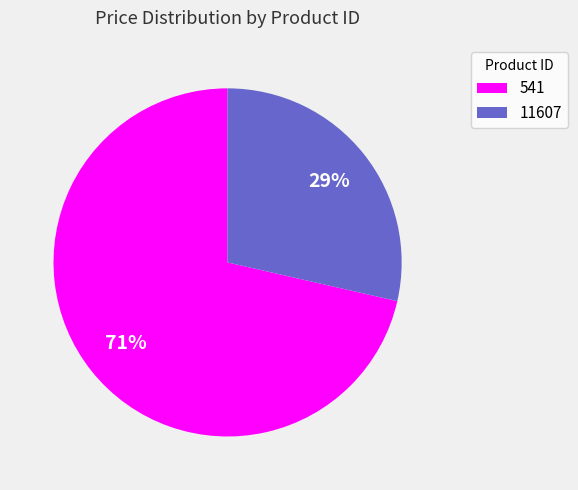

Does 541 represent more than half of the total?

Yes